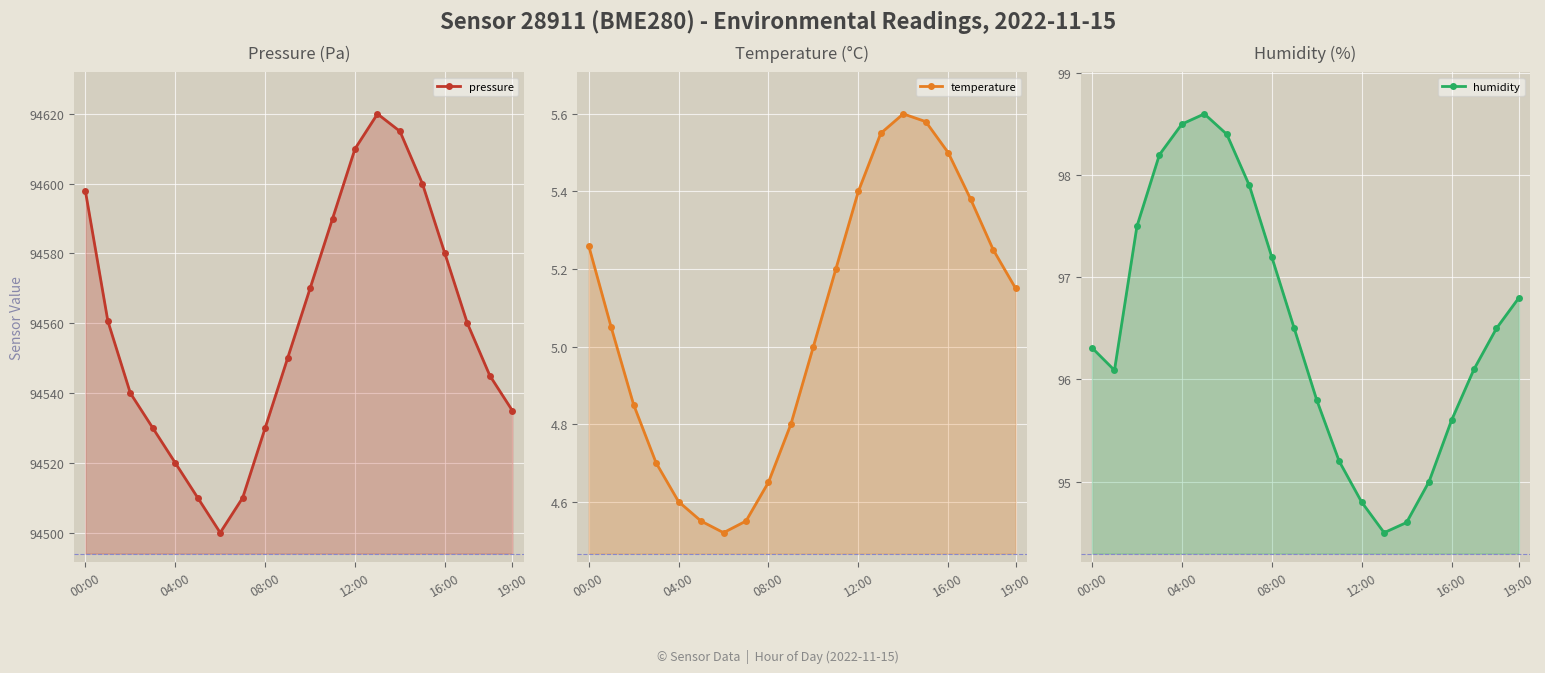

True or false: temperature and humidity intersect in this chart.

False